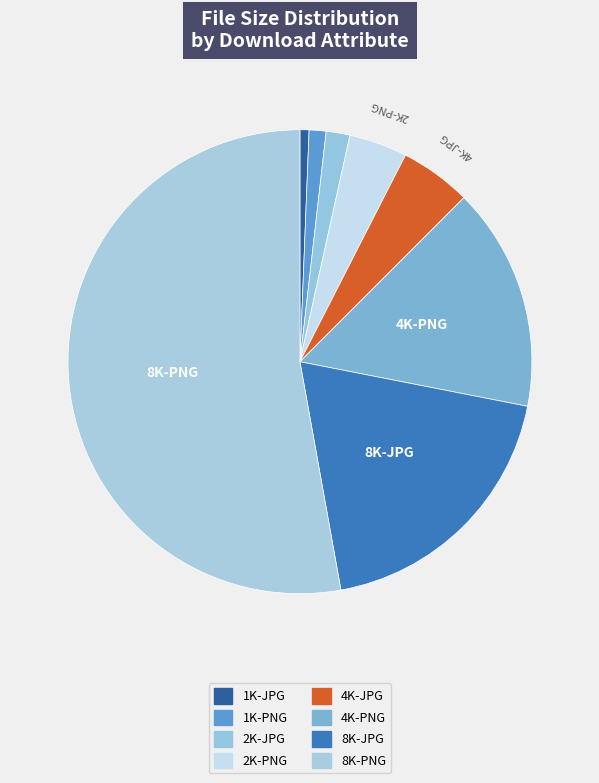

Count the number of slices in the pie.

8